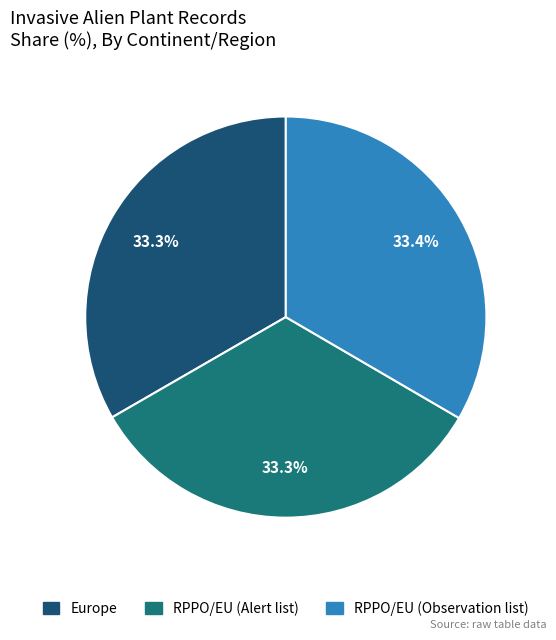

To the nearest percent, what is the combined percentage of Europe and RPPO/EU (Observation list)?

67%